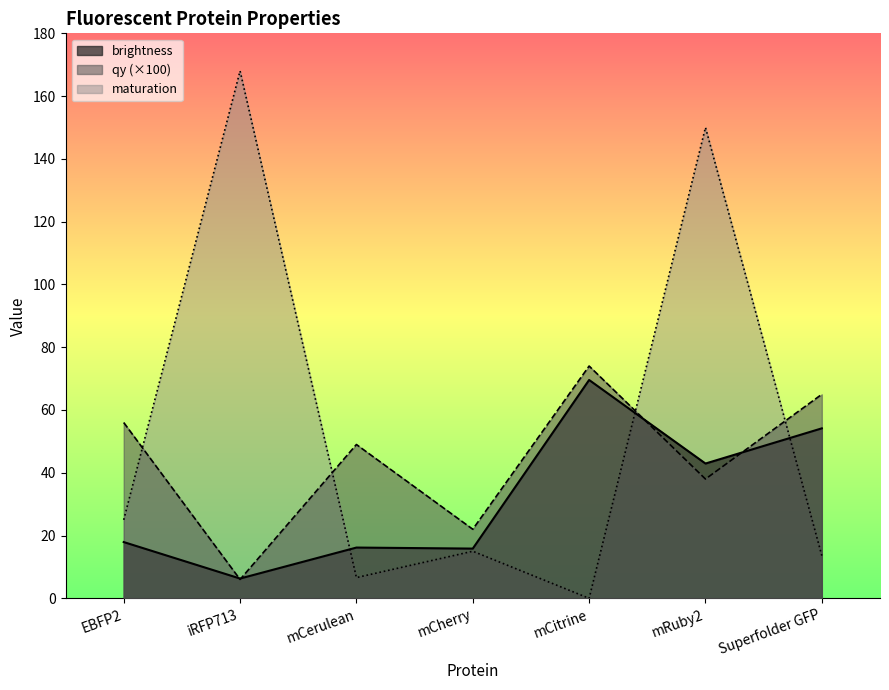

After their last crossing, which series has the higher values: maturation or brightness?

brightness